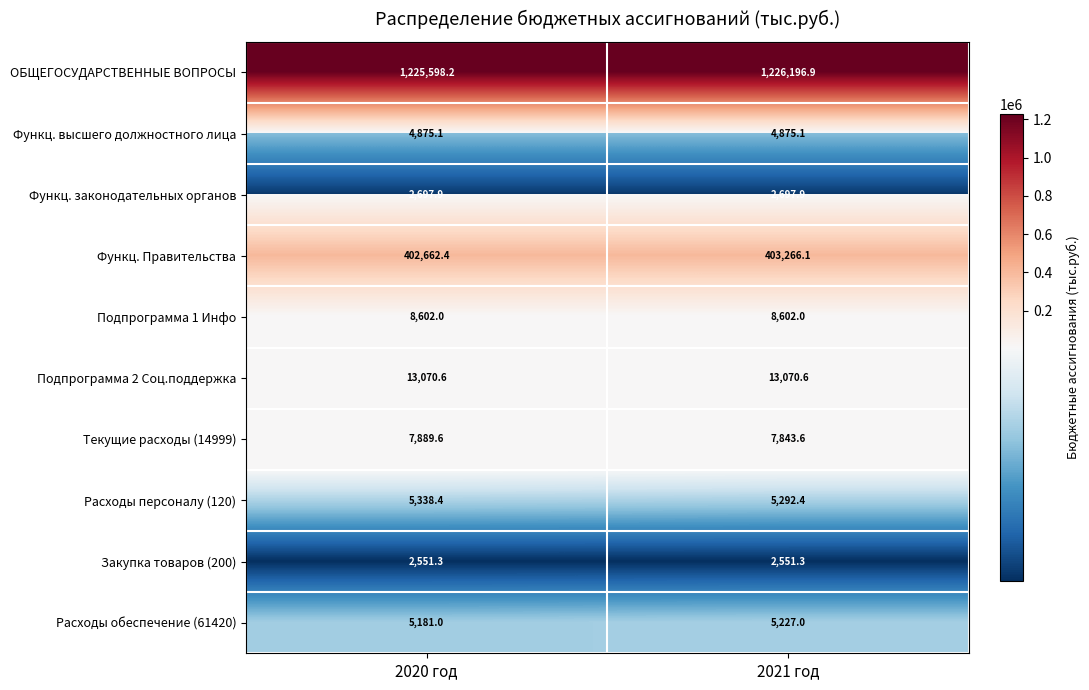

The value of Функц. Правительства at 2020 год is 223335.5. True or false?

False